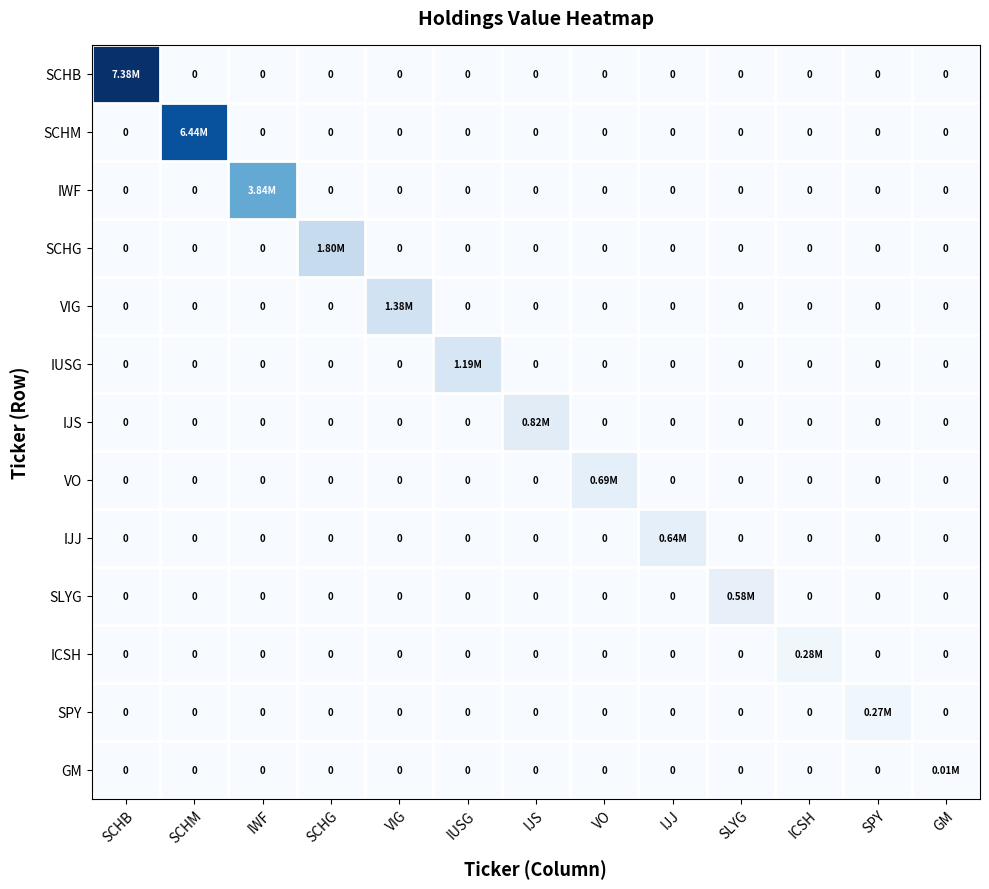

At which label does SCHB reach its minimum?

SCHM